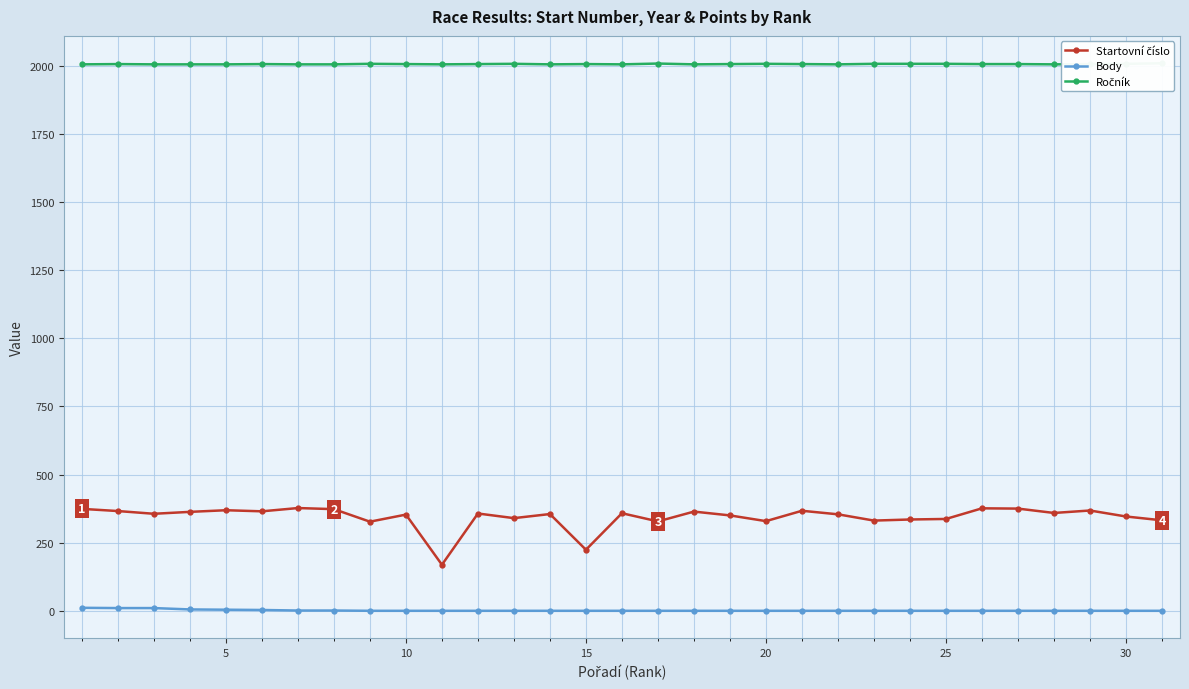

Does the chart have visible grid lines?

Yes